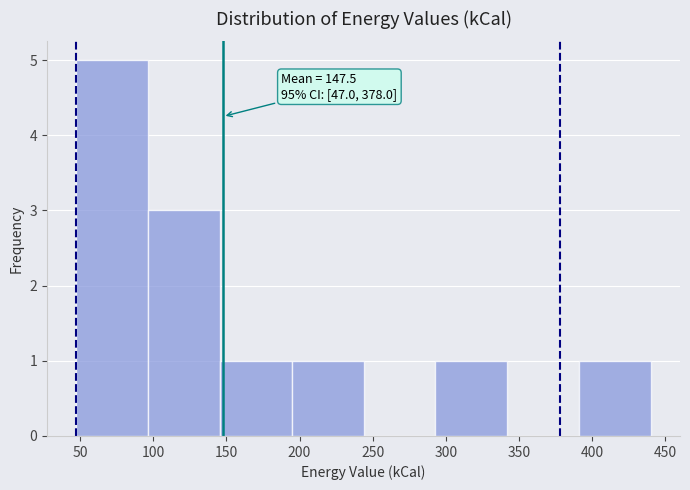

Which range on the x-axis has the tallest bar?

45 to 95